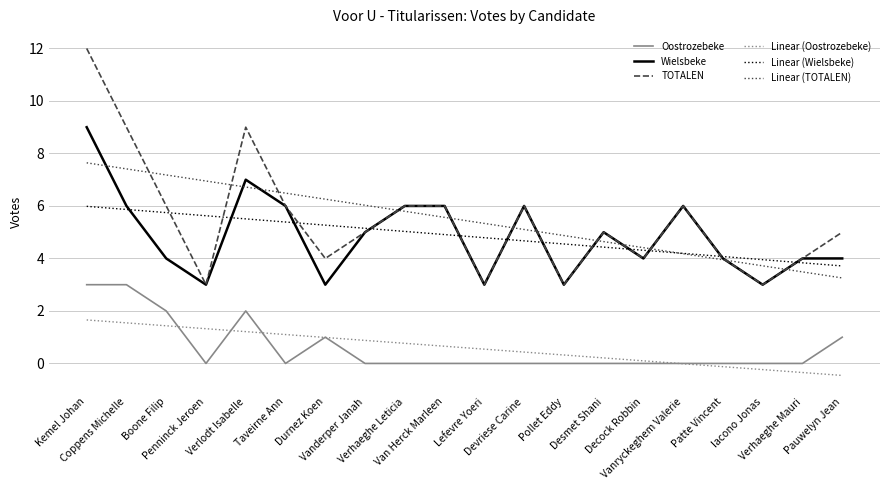

Is the value of Linear (Wielsbeke) at Desmet Shani greater than the value of Oostrozebeke at Pauwelyn Jean?

Yes